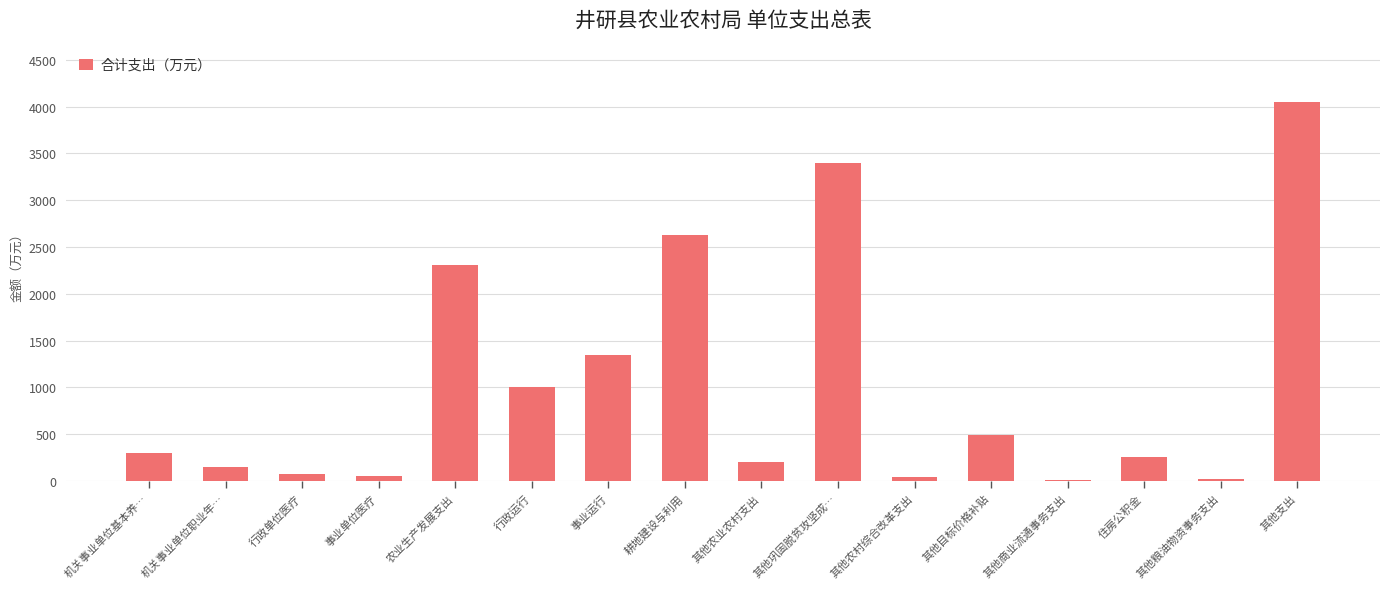

What is the average value?

1020.1